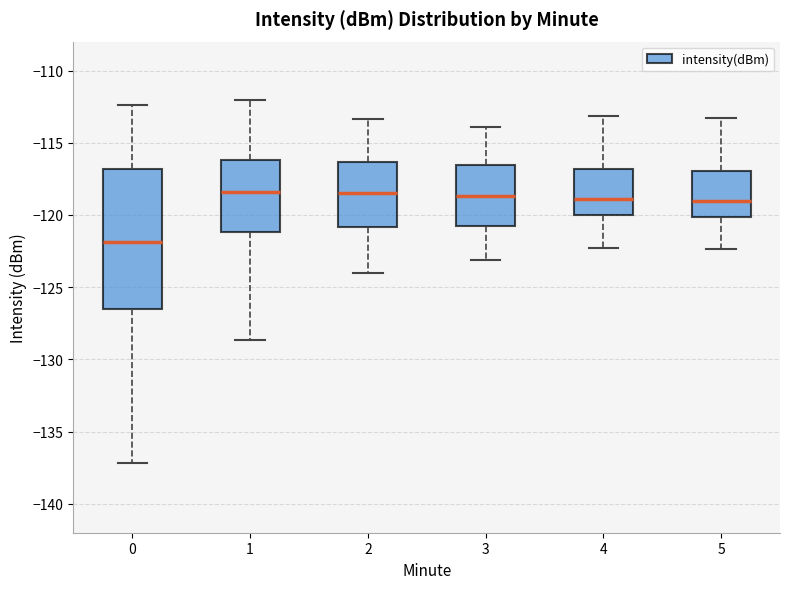

Comparing the boxes themselves (not the whiskers), which one is the tallest?

0